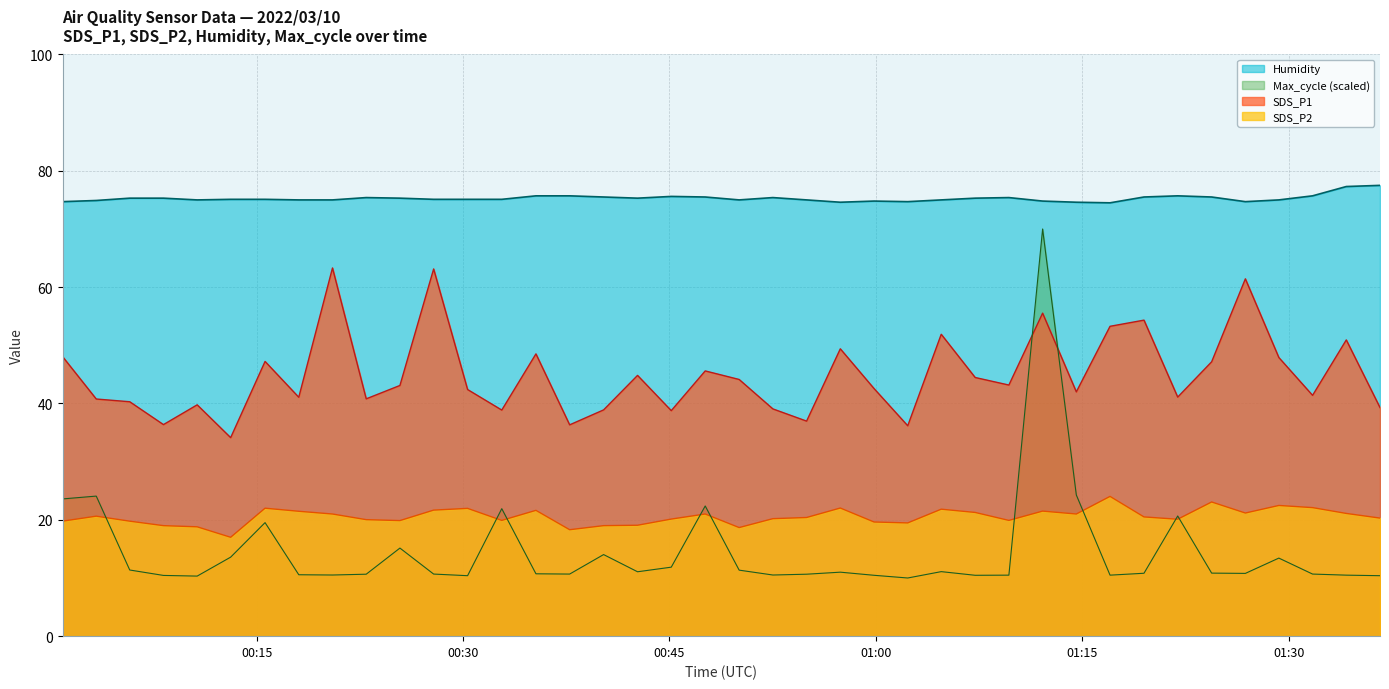

Reading left to right, transcribe all the data shown in this chart.

SDS_P1: 2022/03/10 00:00:54=48.1	2022/03/10 00:03:21=40.8	2022/03/10 00:05:47=40.3	2022/03/10 00:08:14=36.4	2022/03/10 00:10:41=39.8	2022/03/10 00:13:07=34.1	2022/03/10 00:15:37=47.2	2022/03/10 00:18:04=41.1	2022/03/10 00:20:31=63.3	2022/03/10 00:22:58=40.8	2022/03/10 00:25:25=43.1	2022/03/10 00:27:52=63.1	2022/03/10 00:30:20=42.4	2022/03/10 00:32:49=38.9	2022/03/10 00:35:18=48.5	2022/03/10 00:37:45=36.3	2022/03/10 00:40:13=38.9	2022/03/10 00:42:41=44.8	2022/03/10 00:45:08=38.8	2022/03/10 00:47:36=45.6	2022/03/10 00:50:04=44.1	2022/03/10 00:52:31=39.1	2022/03/10 00:54:58=37.0	2022/03/10 00:57:25=49.4	2022/03/10 00:59:52=42.6	2022/03/10 01:02:19=36.2	2022/03/10 01:04:45=51.9	2022/03/10 01:07:13=44.5	2022/03/10 01:09:40=43.2	2022/03/10 01:12:07=55.5	2022/03/10 01:14:34=42.0	2022/03/10 01:17:01=53.3	2022/03/10 01:19:29=54.3	2022/03/10 01:21:56=41.1	2022/03/10 01:24:24=47.2	2022/03/10 01:26:51=61.4	2022/03/10 01:29:17=47.9	2022/03/10 01:31:44=41.4	2022/03/10 01:34:11=50.9	2022/03/10 01:36:38=39.3
SDS_P2: 2022/03/10 00:00:54=19.8	2022/03/10 00:03:21=20.6	2022/03/10 00:05:47=19.8	2022/03/10 00:08:14=19.0	2022/03/10 00:10:41=18.8	2022/03/10 00:13:07=17.0	2022/03/10 00:15:37=22.0	2022/03/10 00:18:04=21.5	2022/03/10 00:20:31=21.0	2022/03/10 00:22:58=20.0	2022/03/10 00:25:25=19.9	2022/03/10 00:27:52=21.7	2022/03/10 00:30:20=22.0	2022/03/10 00:32:49=19.9	2022/03/10 00:35:18=21.6	2022/03/10 00:37:45=18.3	2022/03/10 00:40:13=19.0	2022/03/10 00:42:41=19.1	2022/03/10 00:45:08=20.1	2022/03/10 00:47:36=21.0	2022/03/10 00:50:04=18.7	2022/03/10 00:52:31=20.2	2022/03/10 00:54:58=20.4	2022/03/10 00:57:25=22.0	2022/03/10 00:59:52=19.6	2022/03/10 01:02:19=19.5	2022/03/10 01:04:45=21.8	2022/03/10 01:07:13=21.3	2022/03/10 01:09:40=19.9	2022/03/10 01:12:07=21.5	2022/03/10 01:14:34=21.0	2022/03/10 01:17:01=24.0	2022/03/10 01:19:29=20.5	2022/03/10 01:21:56=20.1	2022/03/10 01:24:24=23.1	2022/03/10 01:26:51=21.2	2022/03/10 01:29:17=22.5	2022/03/10 01:31:44=22.1	2022/03/10 01:34:11=21.1	2022/03/10 01:36:38=20.3
Humidity: 2022/03/10 00:00:54=74.7	2022/03/10 00:03:21=74.9	2022/03/10 00:05:47=75.3	2022/03/10 00:08:14=75.3	2022/03/10 00:10:41=75.0	2022/03/10 00:13:07=75.1	2022/03/10 00:15:37=75.1	2022/03/10 00:18:04=75.0	2022/03/10 00:20:31=75.0	2022/03/10 00:22:58=75.4	2022/03/10 00:25:25=75.3	2022/03/10 00:27:52=75.1	2022/03/10 00:30:20=75.1	2022/03/10 00:32:49=75.1	2022/03/10 00:35:18=75.7	2022/03/10 00:37:45=75.7	2022/03/10 00:40:13=75.5	2022/03/10 00:42:41=75.3	2022/03/10 00:45:08=75.6	2022/03/10 00:47:36=75.5	2022/03/10 00:50:04=75.0	2022/03/10 00:52:31=75.4	2022/03/10 00:54:58=75.0	2022/03/10 00:57:25=74.6	2022/03/10 00:59:52=74.8	2022/03/10 01:02:19=74.7	2022/03/10 01:04:45=75.0	2022/03/10 01:07:13=75.3	2022/03/10 01:09:40=75.4	2022/03/10 01:12:07=74.8	2022/03/10 01:14:34=74.6	2022/03/10 01:17:01=74.5	2022/03/10 01:19:29=75.5	2022/03/10 01:21:56=75.7	2022/03/10 01:24:24=75.5	2022/03/10 01:26:51=74.7	2022/03/10 01:29:17=75.0	2022/03/10 01:31:44=75.7	2022/03/10 01:34:11=77.3	2022/03/10 01:36:38=77.5
Max_cycle: 2022/03/10 00:00:54=23.6	2022/03/10 00:03:21=24.1	2022/03/10 00:05:47=11.4	2022/03/10 00:08:14=10.4	2022/03/10 00:10:41=10.3	2022/03/10 00:13:07=13.6	2022/03/10 00:15:37=19.5	2022/03/10 00:18:04=10.6	2022/03/10 00:20:31=10.5	2022/03/10 00:22:58=10.7	2022/03/10 00:25:25=15.1	2022/03/10 00:27:52=10.7	2022/03/10 00:30:20=10.4	2022/03/10 00:32:49=21.9	2022/03/10 00:35:18=10.7	2022/03/10 00:37:45=10.7	2022/03/10 00:40:13=14.0	2022/03/10 00:42:41=11.1	2022/03/10 00:45:08=11.9	2022/03/10 00:47:36=22.4	2022/03/10 00:50:04=11.3	2022/03/10 00:52:31=10.5	2022/03/10 00:54:58=10.7	2022/03/10 00:57:25=11.0	2022/03/10 00:59:52=10.5	2022/03/10 01:02:19=10.0	2022/03/10 01:04:45=11.1	2022/03/10 01:07:13=10.5	2022/03/10 01:09:40=10.5	2022/03/10 01:12:07=70.0	2022/03/10 01:14:34=24.3	2022/03/10 01:17:01=10.5	2022/03/10 01:19:29=10.8	2022/03/10 01:21:56=20.7	2022/03/10 01:24:24=10.8	2022/03/10 01:26:51=10.8	2022/03/10 01:29:17=13.4	2022/03/10 01:31:44=10.7	2022/03/10 01:34:11=10.5	2022/03/10 01:36:38=10.4